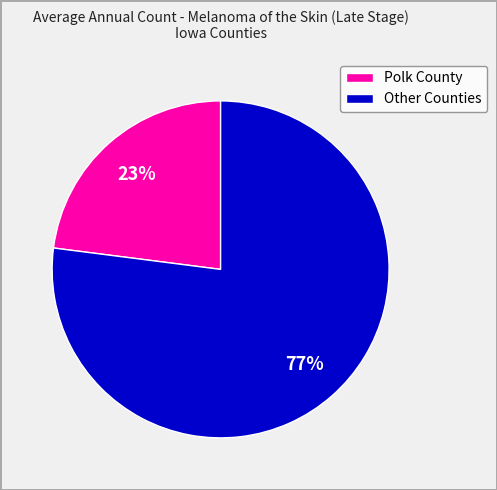

The Polk County slice represents 29% of the pie. True or false?

False